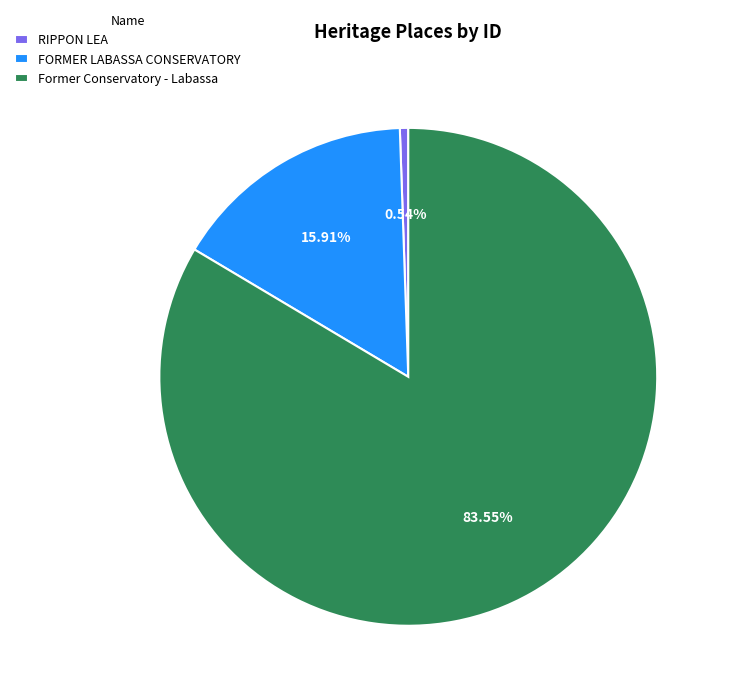

To the nearest percent, what is the average slice percentage?

33%